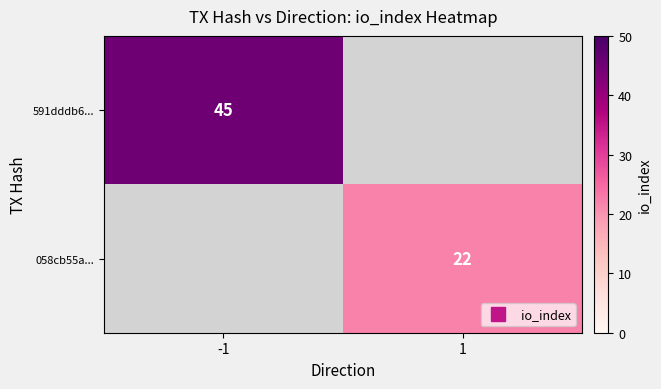

Which category has the lowest value across all series?

1